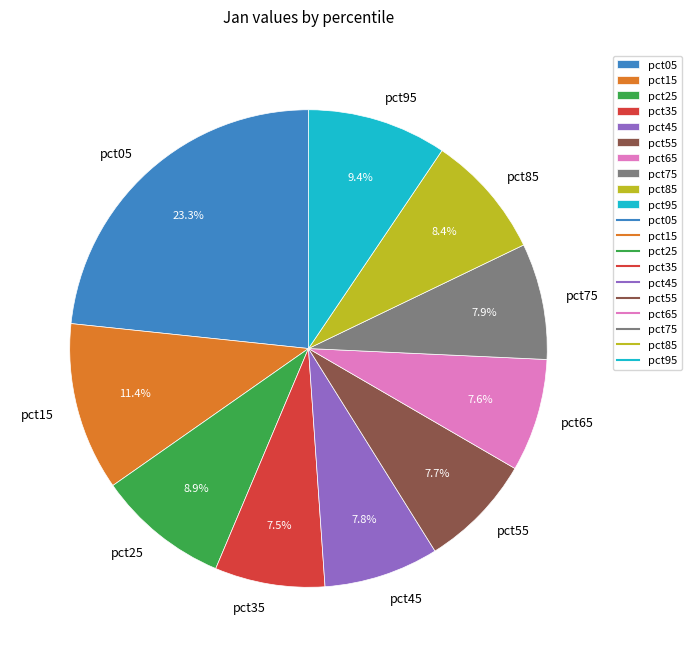

True or false: pct65 accounts for 8% of the total.

True